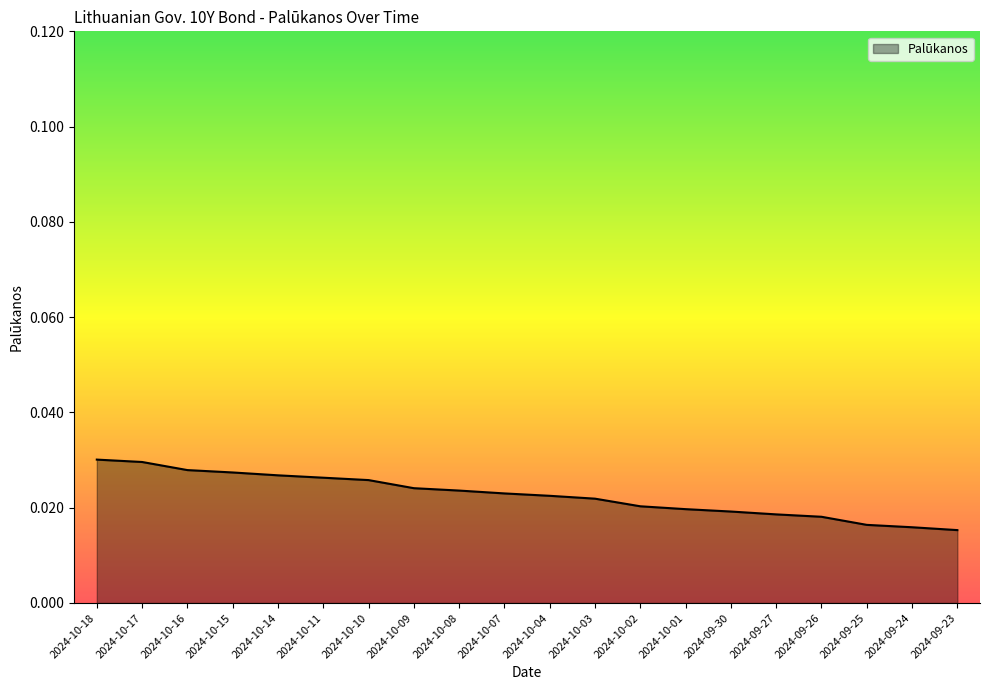

Which has a higher value, 2024-09-27 or 2024-10-18?

2024-10-18